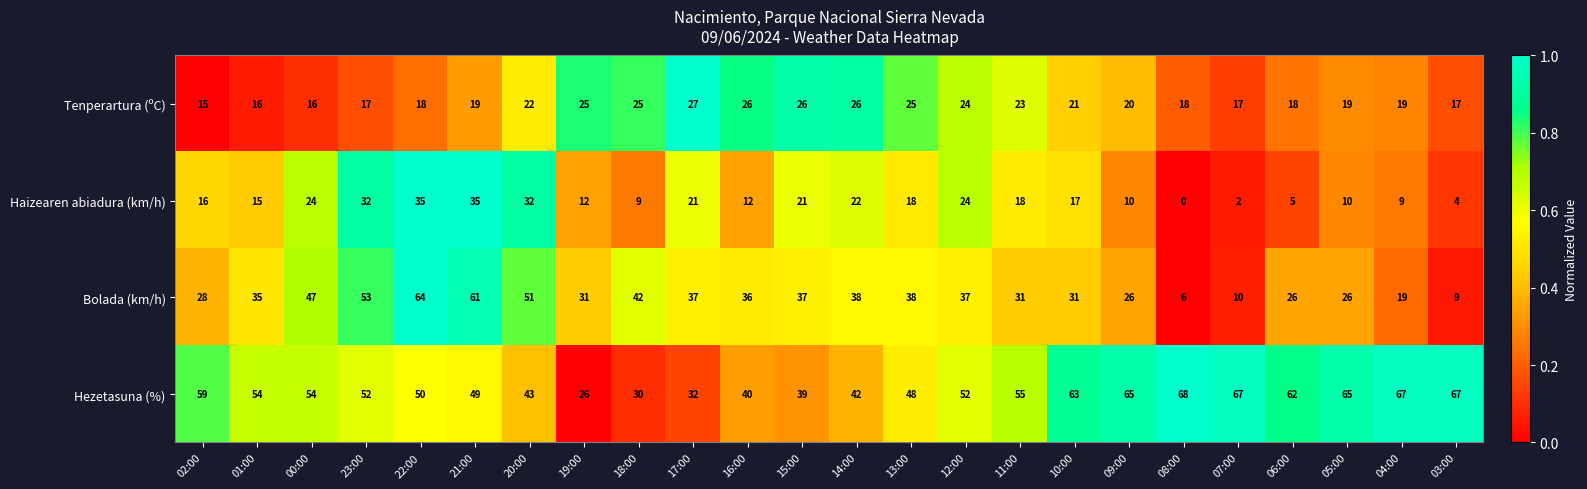

Is it true that Hezetasuna (%) equals 54 at 00:00?

True